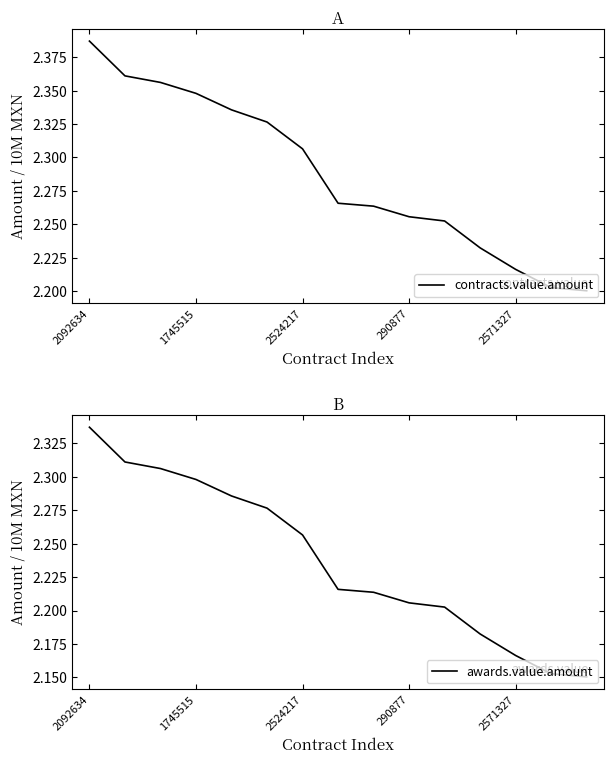

Which category has the lowest value across all series?

14